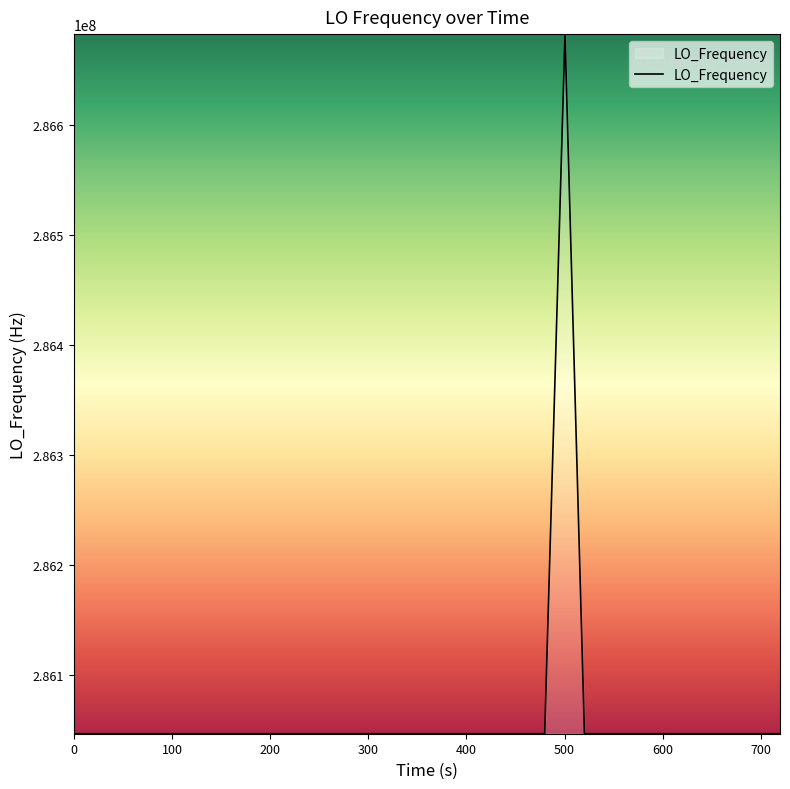

What is the difference between the maximum and minimum values?

635709.5